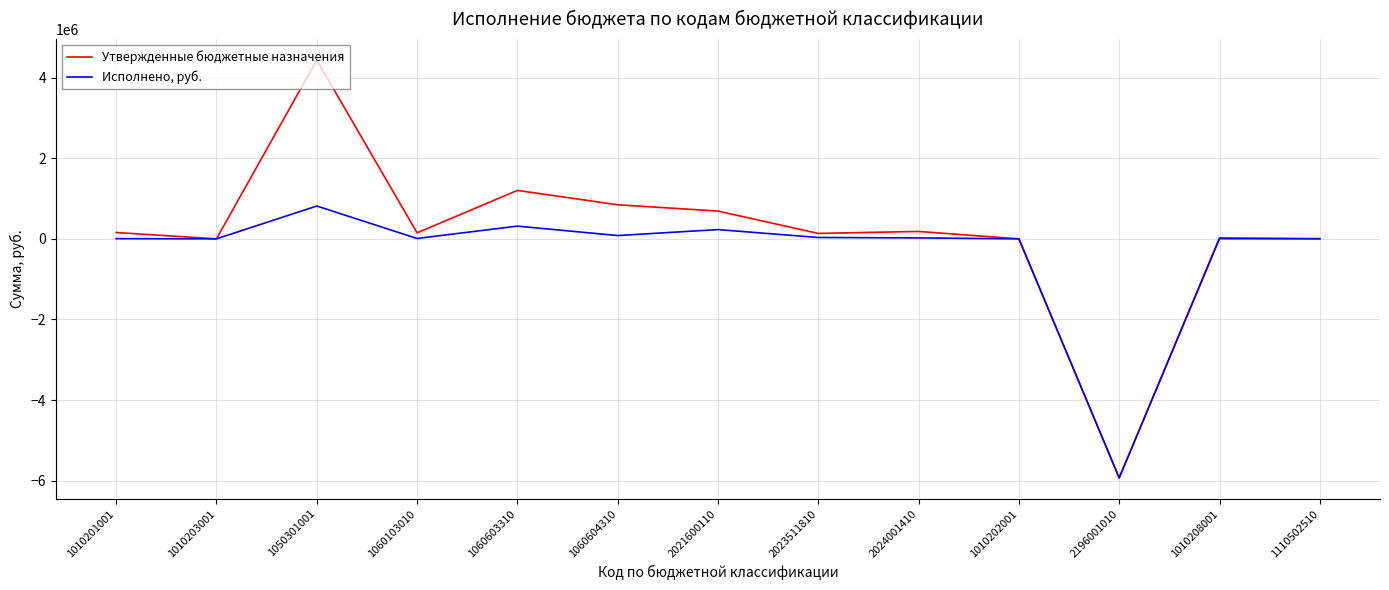

What is the average value of the Исполнено, руб. series?

-337702.7